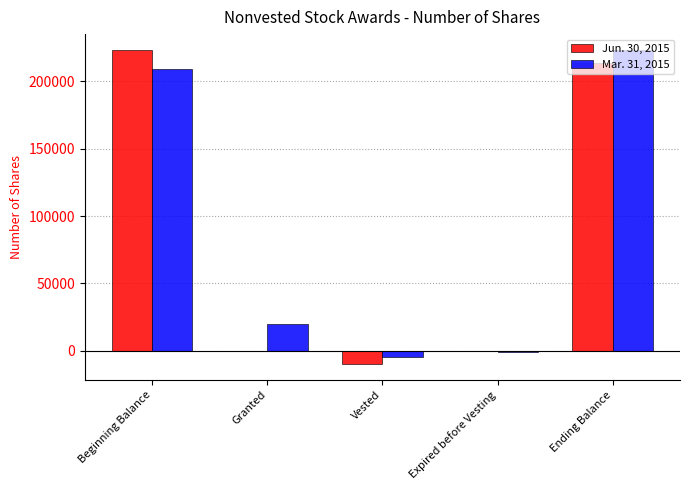

Which category has the highest value in the Mar. 31, 2015 series?

Ending Balance